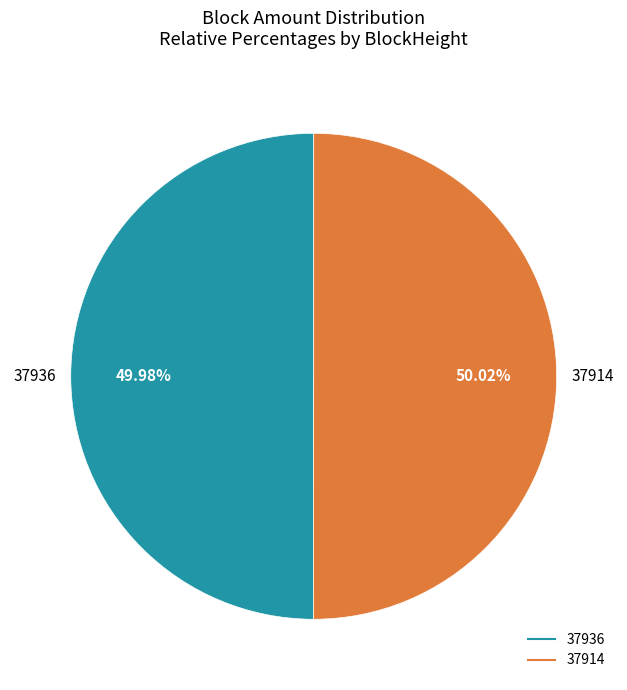

Is there a majority slice in this chart?

Yes